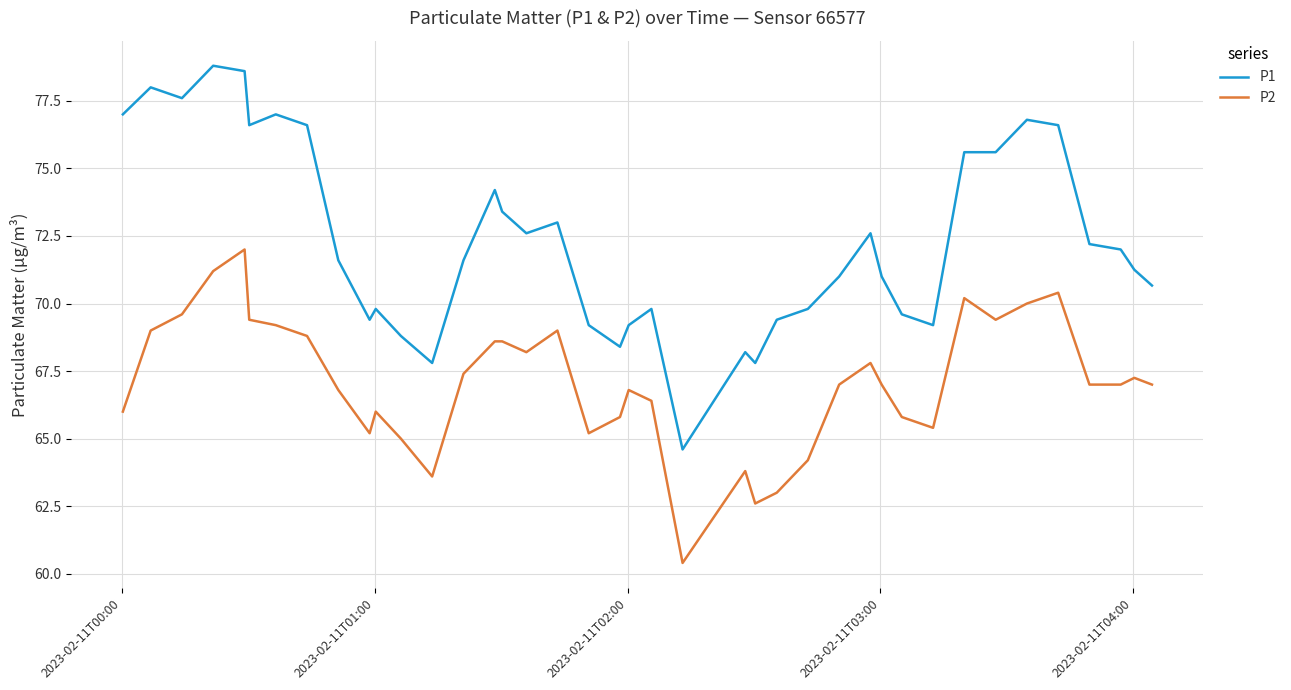

List the series in order of their peak value, highest first.

P1, P2